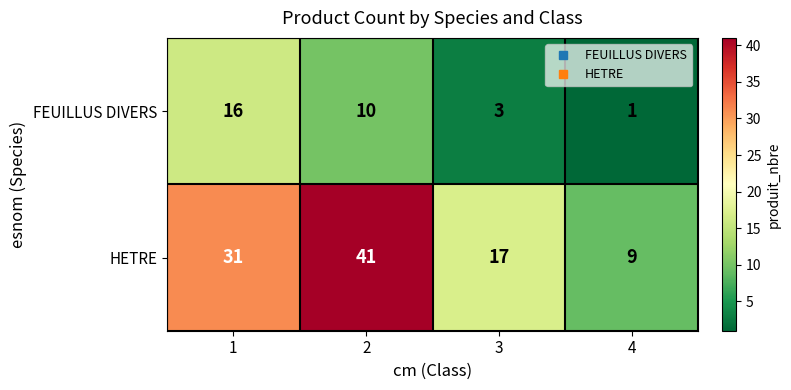

Reading left to right, transcribe all the data shown in this chart.

FEUILLUS DIVERS: 16	10	3	1
HETRE: 31	41	17	9